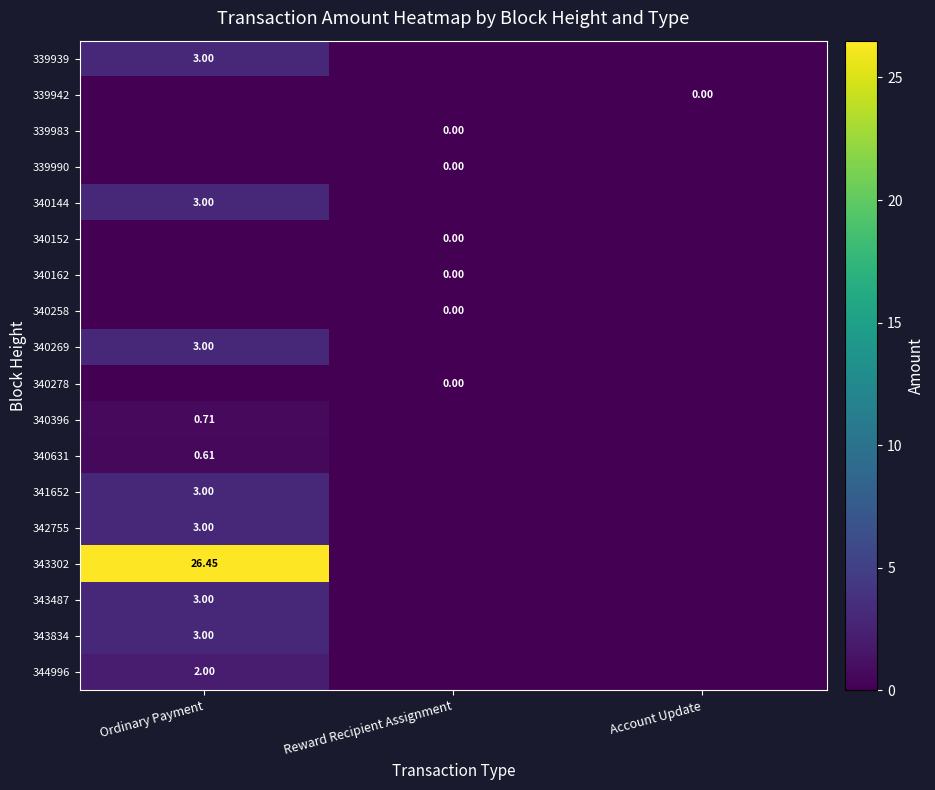

At how many categories does at least one series exceed 15?

1